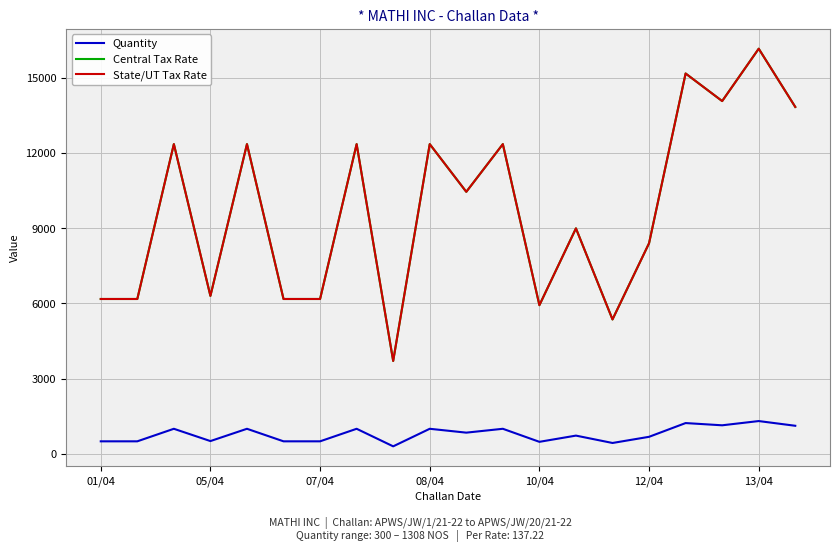

True or false: State/UT Tax Rate has more than 0 interior local peaks.

True